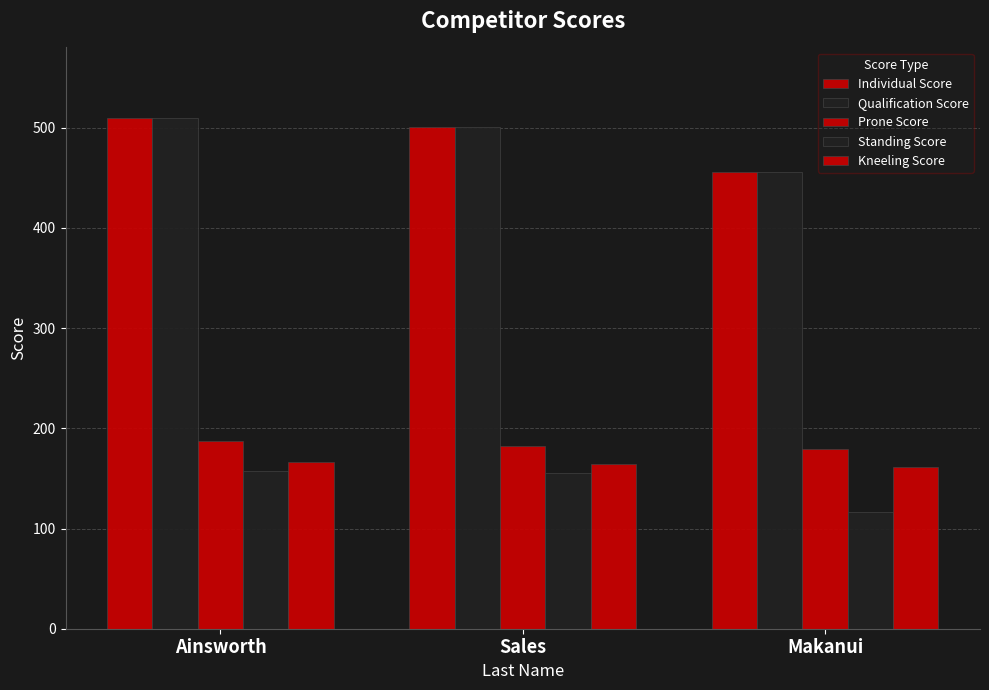

Where is Qualification Score nearest to the value 483?

Sales